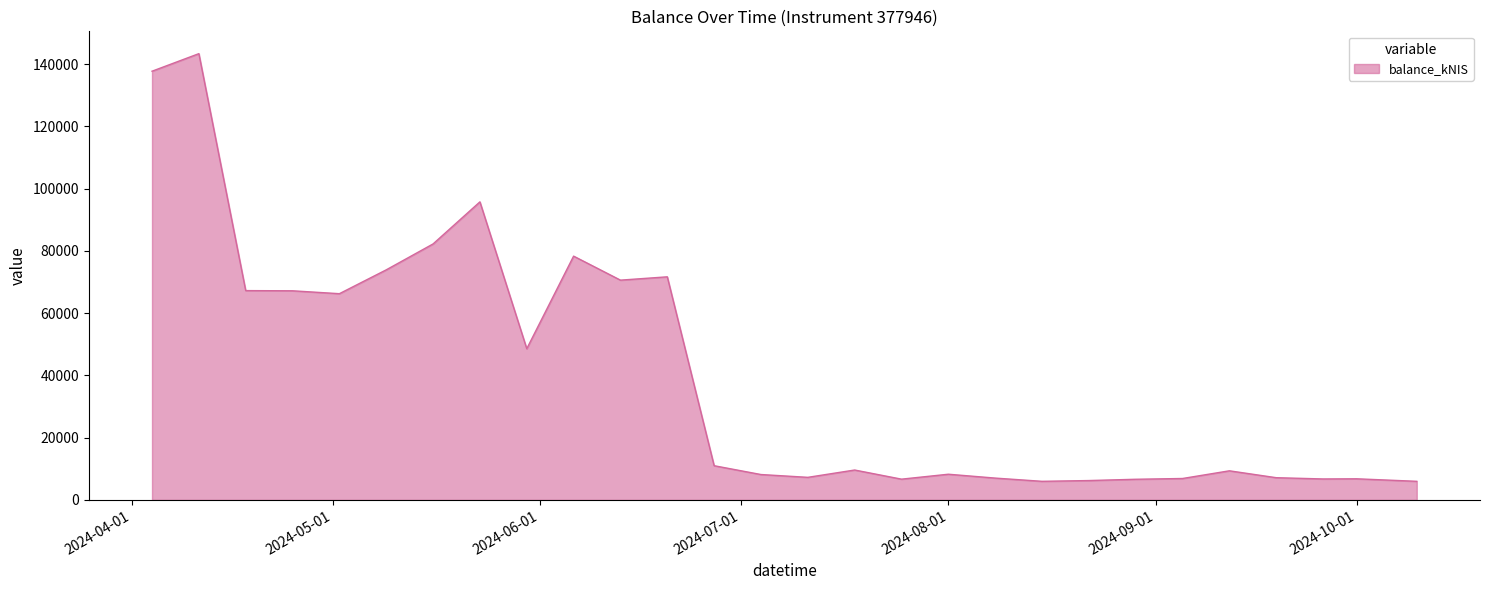

What is the greatest value displayed?

143351.9